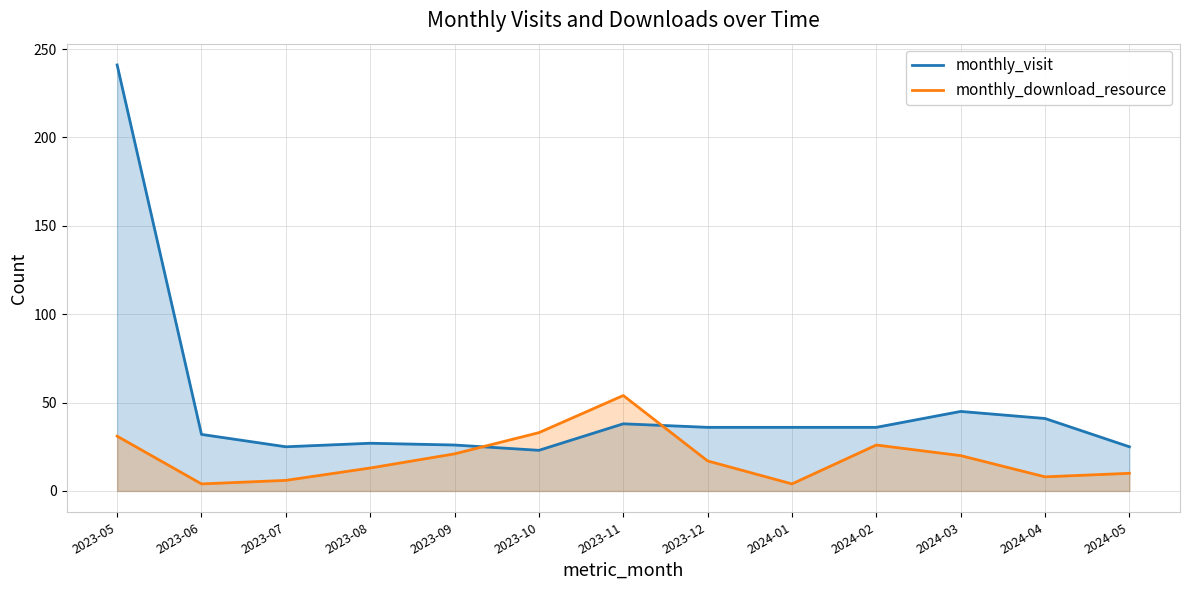

How many data points in monthly_download_resource are less than 17?

6